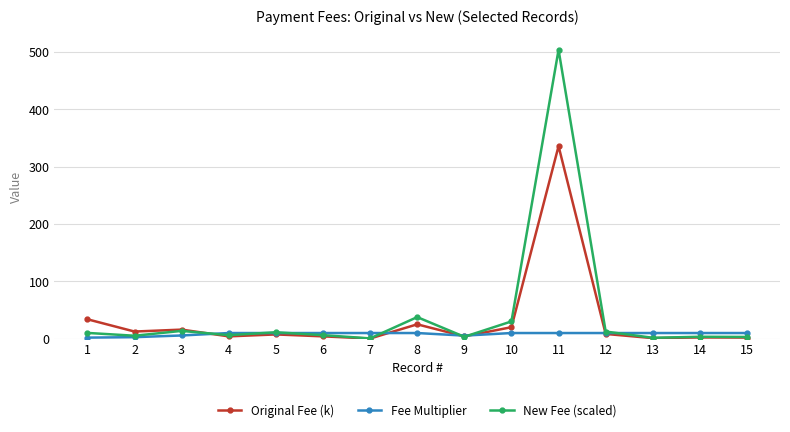

The Original Fee (k) series shows 7.6 at 5. True or false?

True